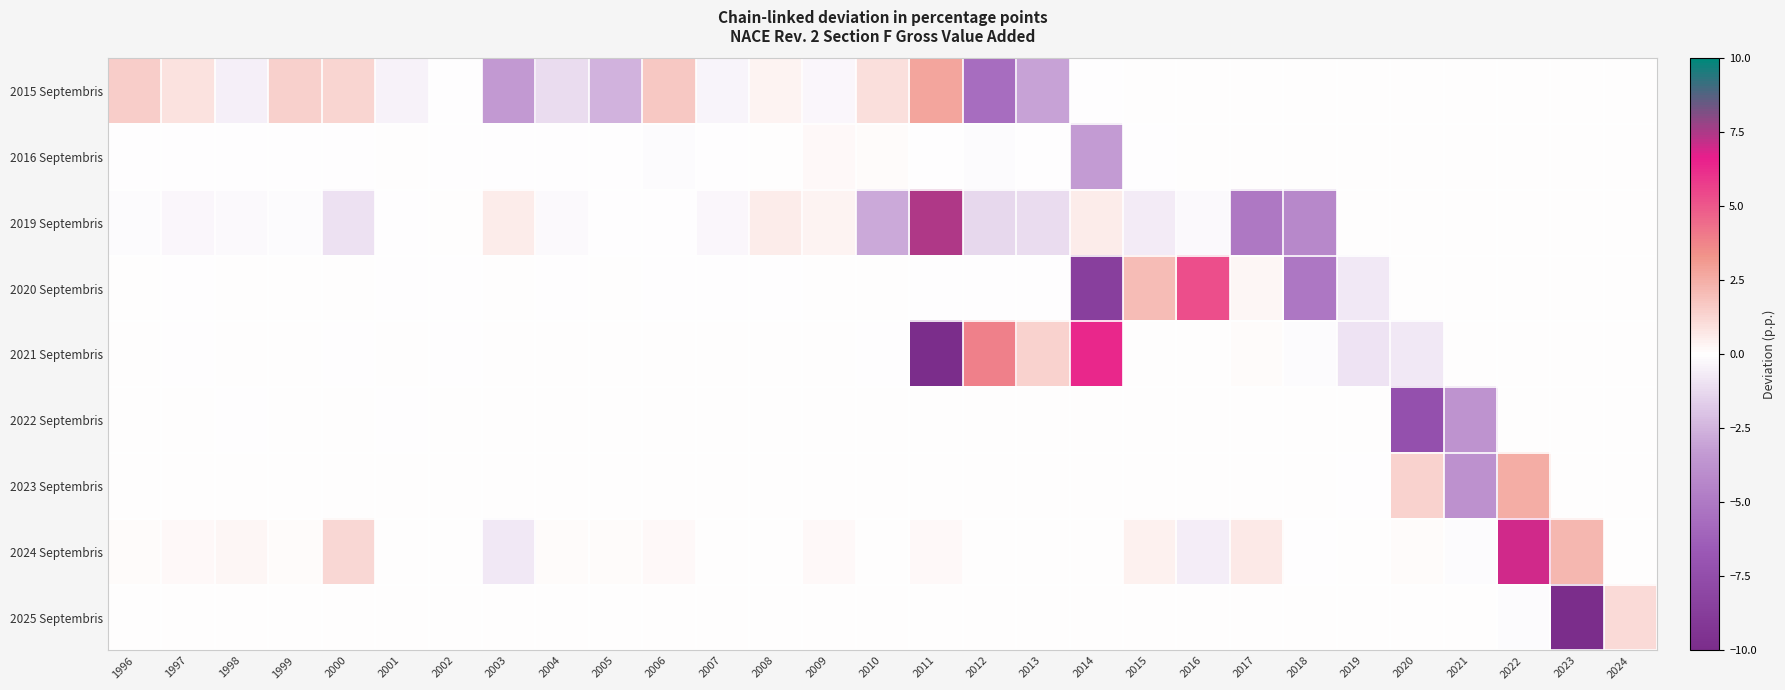

Reading left to right, list all the values displayed in this chart.

2015 Septembris: 1996=1.5	1997=0.9	1998=-0.5	1999=1.4	2000=1.3	2001=-0.4	2002=-0.0	2003=-3.4	2004=-1.1	2005=-2.6	2006=1.7	2007=-0.3	2008=0.4	2009=-0.3	2010=1.0	2011=2.8	2012=-5.6	2013=-3.1	2014=-0.0	2015=0.0	2016=0.0	2017=0.0	2018=0.0	2019=0.0	2020=0.0	2021=0.0	2022=0.0	2023=0.0	2024=0.0
2016 Septembris: 1996=-0.0	1997=-0.0	1998=-0.1	1999=-0.0	2000=-0.0	2001=0.0	2002=-0.0	2003=-0.0	2004=-0.1	2005=-0.1	2006=-0.1	2007=-0.1	2008=0.0	2009=0.2	2010=0.1	2011=-0.1	2012=-0.2	2013=-0.1	2014=-3.3	2015=-0.0	2016=0.0	2017=0.0	2018=0.0	2019=0.0	2020=0.0	2021=0.0	2022=0.0	2023=0.0	2024=0.0
2019 Septembris: 1996=-0.1	1997=-0.3	1998=-0.2	1999=-0.1	2000=-1.0	2001=-0.0	2002=0.0	2003=0.6	2004=-0.2	2005=-0.0	2006=-0.0	2007=-0.3	2008=0.6	2009=0.3	2010=-2.9	2011=7.4	2012=-1.3	2013=-1.2	2014=0.6	2015=-0.7	2016=-0.2	2017=-5.0	2018=-4.2	2019=0.0	2020=0.0	2021=0.0	2022=0.0	2023=0.0	2024=0.0
2020 Septembris: 1996=0.0	1997=-0.0	1998=0.0	1999=0.0	2000=0.0	2001=-0.0	2002=-0.0	2003=0.0	2004=-0.0	2005=0.0	2006=-0.0	2007=-0.0	2008=-0.0	2009=0.0	2010=0.0	2011=-0.0	2012=-0.0	2013=-0.0	2014=-8.6	2015=2.1	2016=5.3	2017=0.3	2018=-5.1	2019=-0.8	2020=0.0	2021=0.0	2022=0.0	2023=0.0	2024=0.0
2021 Septembris: 1996=0.0	1997=-0.0	1998=0.0	1999=0.0	2000=-0.0	2001=0.0	2002=-0.0	2003=-0.0	2004=0.0	2005=0.0	2006=0.0	2007=-0.0	2008=0.0	2009=-0.0	2010=-0.0	2011=-10.0	2012=3.9	2013=1.4	2014=6.4	2015=0.0	2016=0.0	2017=0.1	2018=-0.1	2019=-0.9	2020=-0.7	2021=0.0	2022=0.0	2023=0.0	2024=0.0
2022 Septembris: 1996=-0.0	1997=0.0	1998=-0.0	1999=0.0	2000=0.0	2001=-0.0	2002=0.0	2003=0.0	2004=-0.0	2005=0.0	2006=0.0	2007=0.0	2008=-0.0	2009=0.0	2010=0.0	2011=0.0	2012=0.0	2013=0.0	2014=0.0	2015=0.0	2016=0.0	2017=0.0	2018=0.0	2019=0.0	2020=-7.3	2021=-3.7	2022=0.0	2023=0.0	2024=0.0
2023 Septembris: 1996=0.0	1997=0.0	1998=0.0	1999=0.0	2000=0.0	2001=0.0	2002=0.0	2003=0.0	2004=0.0	2005=0.0	2006=0.0	2007=0.0	2008=0.0	2009=0.0	2010=0.0	2011=0.0	2012=0.0	2013=0.0	2014=0.0	2015=0.0	2016=0.0	2017=0.0	2018=0.0	2019=-0.1	2020=1.4	2021=-3.8	2022=2.5	2023=0.0	2024=0.0
2024 Septembris: 1996=0.1	1997=0.2	1998=0.3	1999=0.1	2000=1.2	2001=0.0	2002=0.0	2003=-0.8	2004=0.1	2005=0.1	2006=0.2	2007=0.1	2008=0.0	2009=0.2	2010=0.0	2011=0.2	2012=0.1	2013=0.0	2014=0.1	2015=0.4	2016=-0.6	2017=0.7	2018=-0.0	2019=0.0	2020=0.1	2021=-0.1	2022=7.0	2023=2.3	2024=0.0
2025 Septembris: 1996=0.0	1997=0.0	1998=0.0	1999=0.0	2000=0.0	2001=0.0	2002=0.0	2003=0.0	2004=0.0	2005=0.0	2006=0.0	2007=0.0	2008=0.0	2009=0.0	2010=0.0	2011=0.0	2012=0.0	2013=0.0	2014=0.0	2015=0.0	2016=0.0	2017=0.0	2018=0.0	2019=0.0	2020=0.0	2021=0.0	2022=-0.1	2023=-10.0	2024=1.1